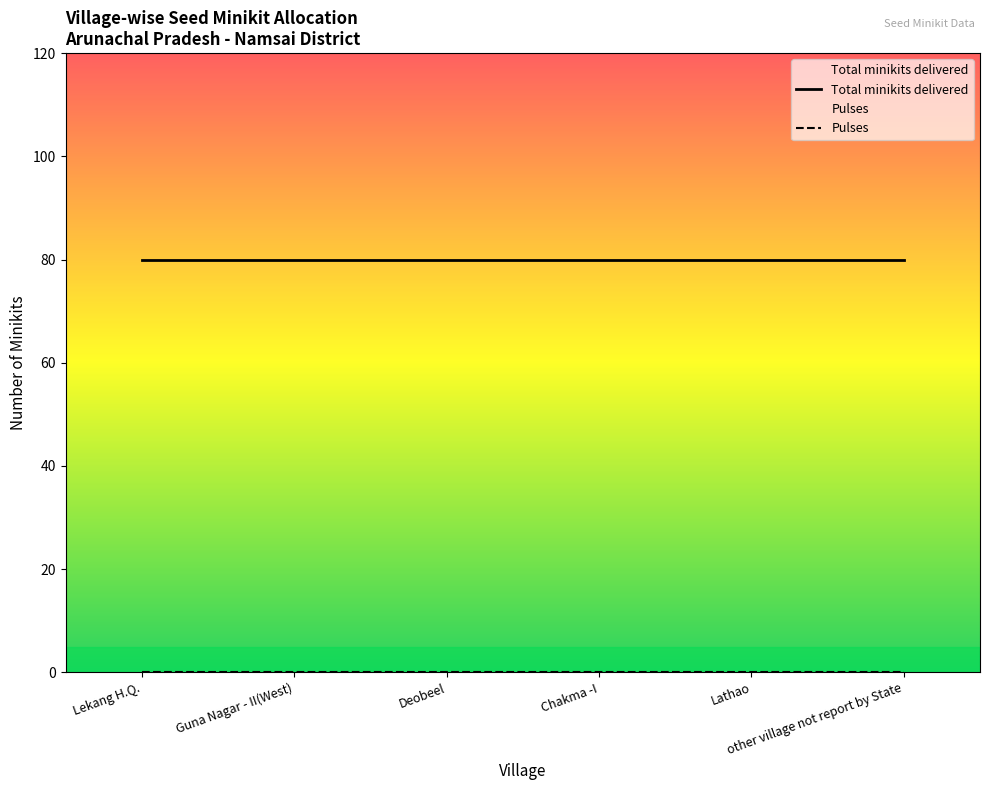

Which category has the lowest value across all series?

Lekang H.Q.